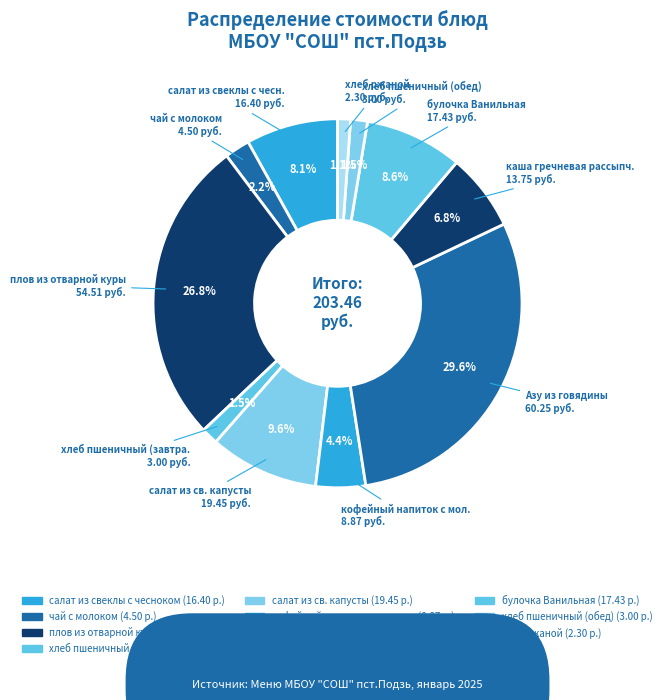

How many segments does this pie chart have?

11